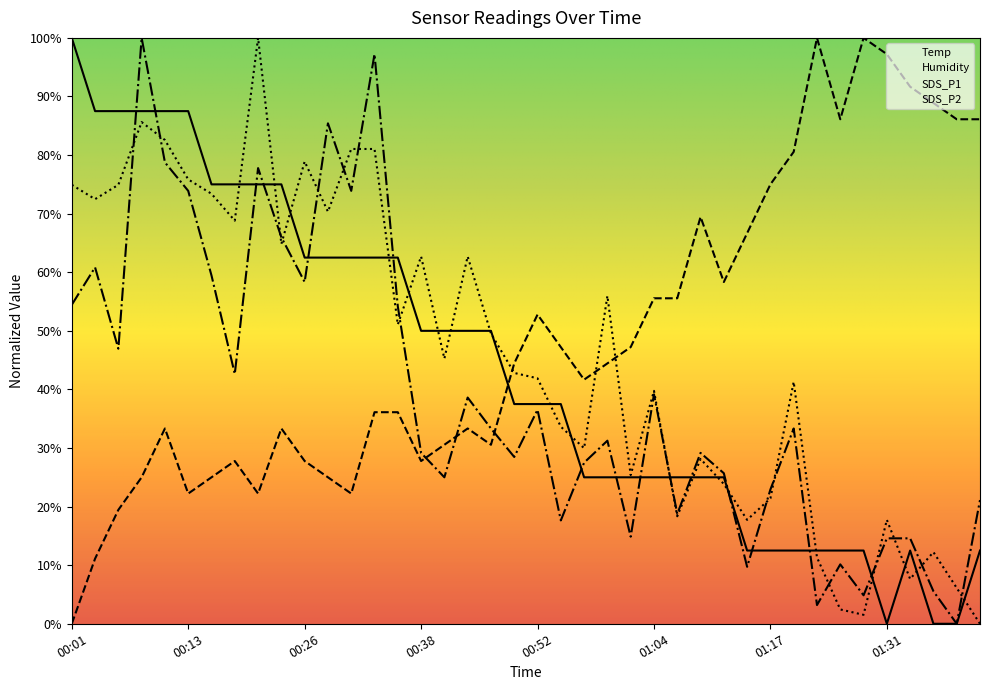

True or false: Humidity has a value of 0.3 at 00:46.

True